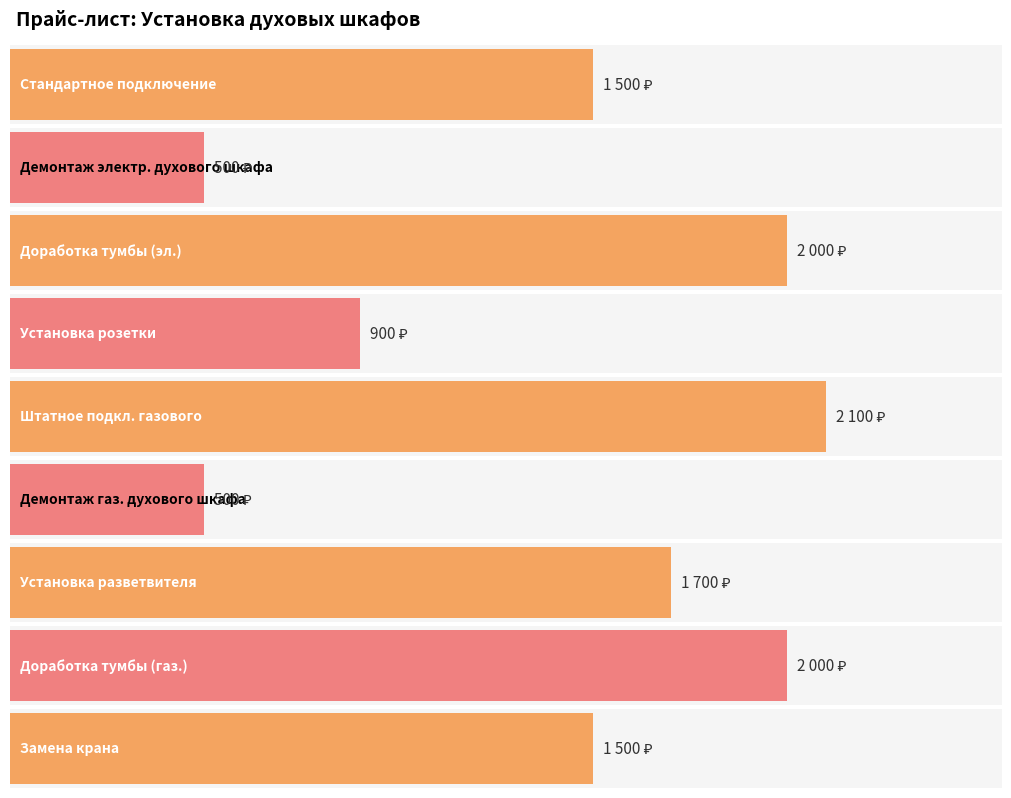

Where does the data first go above 1500?

Доработка тумбы под электрический духовой шкаф